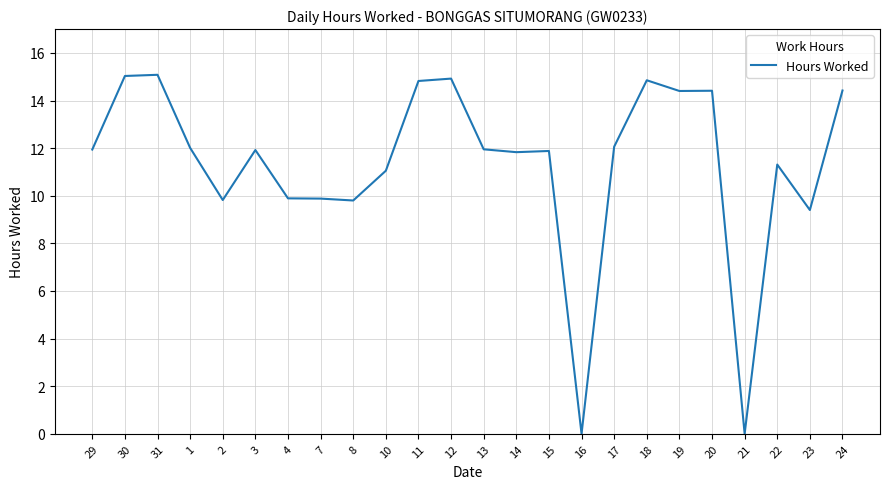

What is the maximum value shown in the chart?

15.1